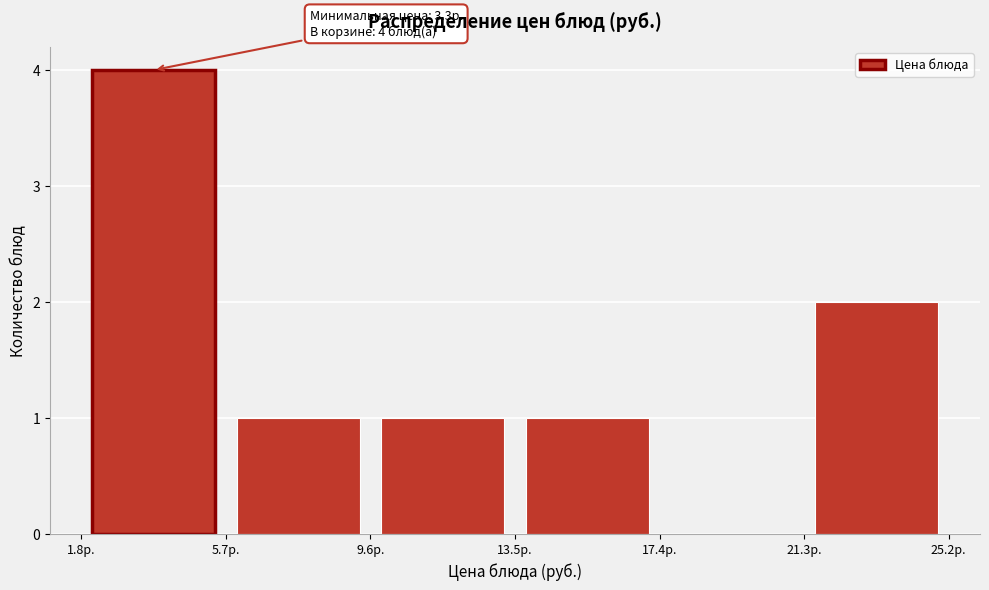

Over which range of the x-axis is the bar tallest?

2.0 to 5.5